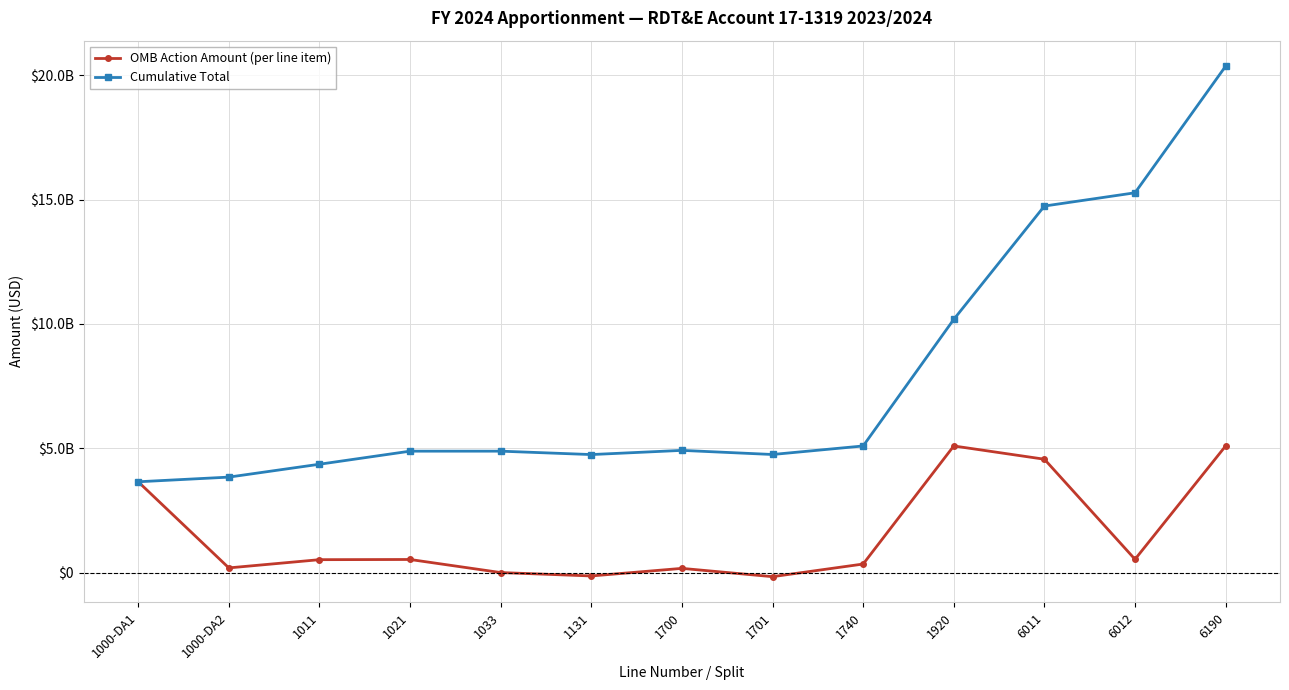

Rank the series by their maximum value, from highest to lowest.

Cumulative Total, OMB Action Amount (per line item)